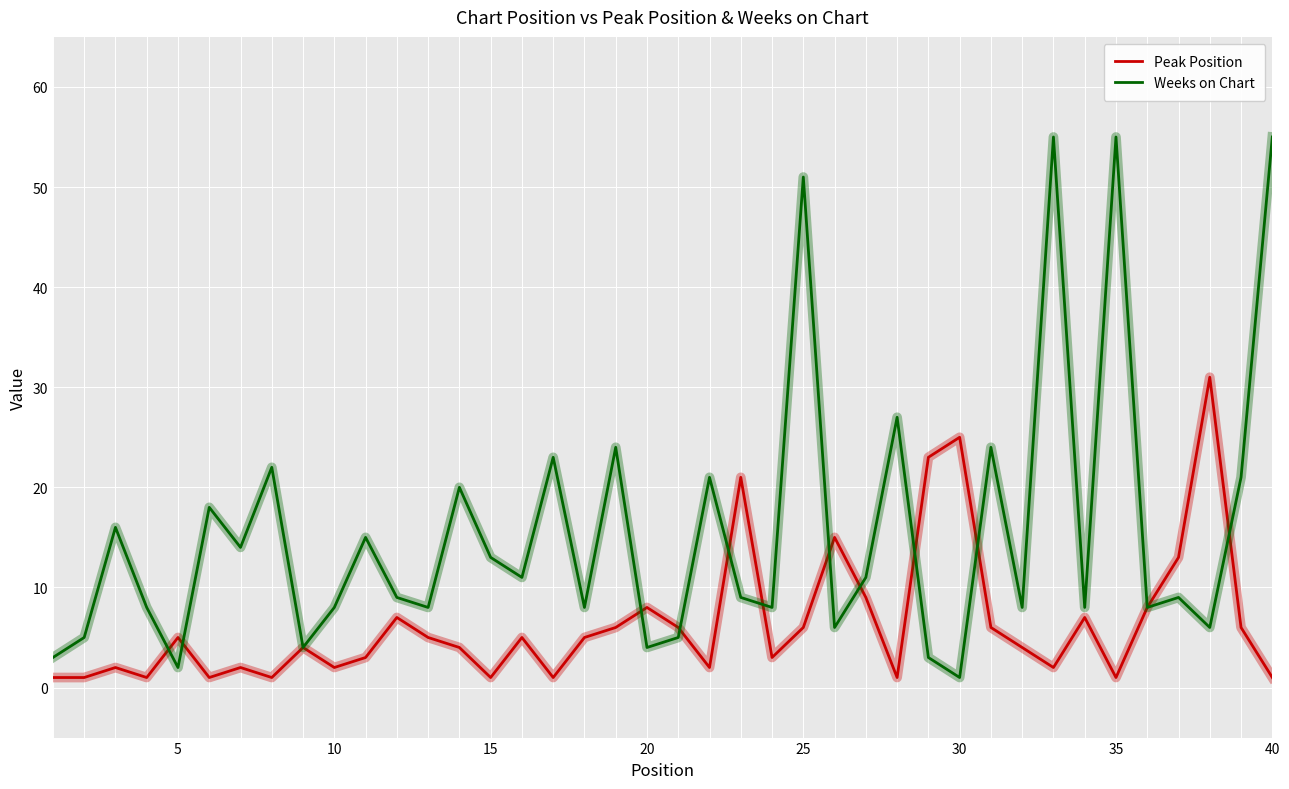

Which series has the widest spread of values?

Weeks on Chart